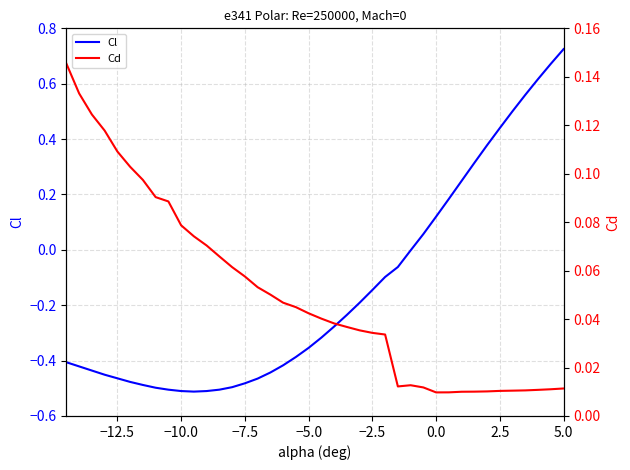

True or false: Cd and Cl cross at least once.

True